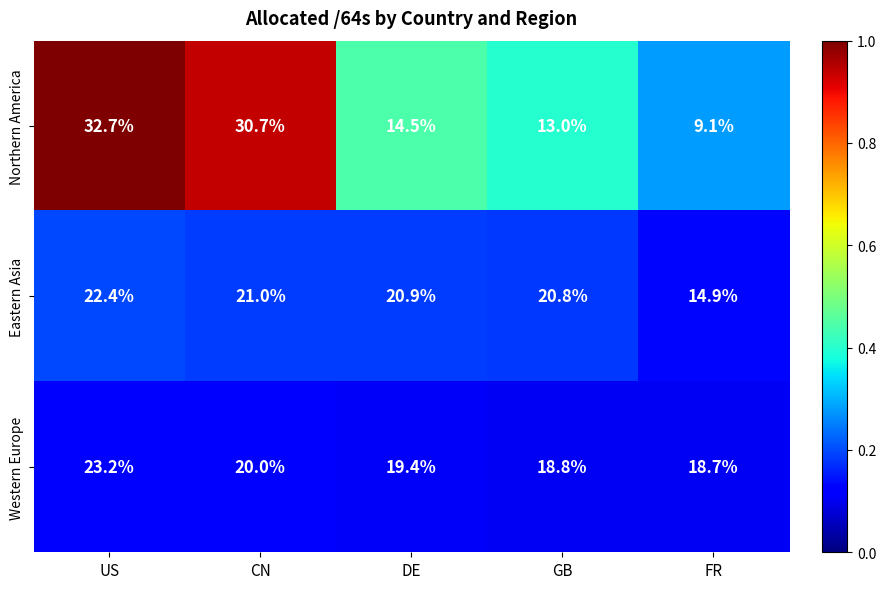

How many data points does each series have?

5